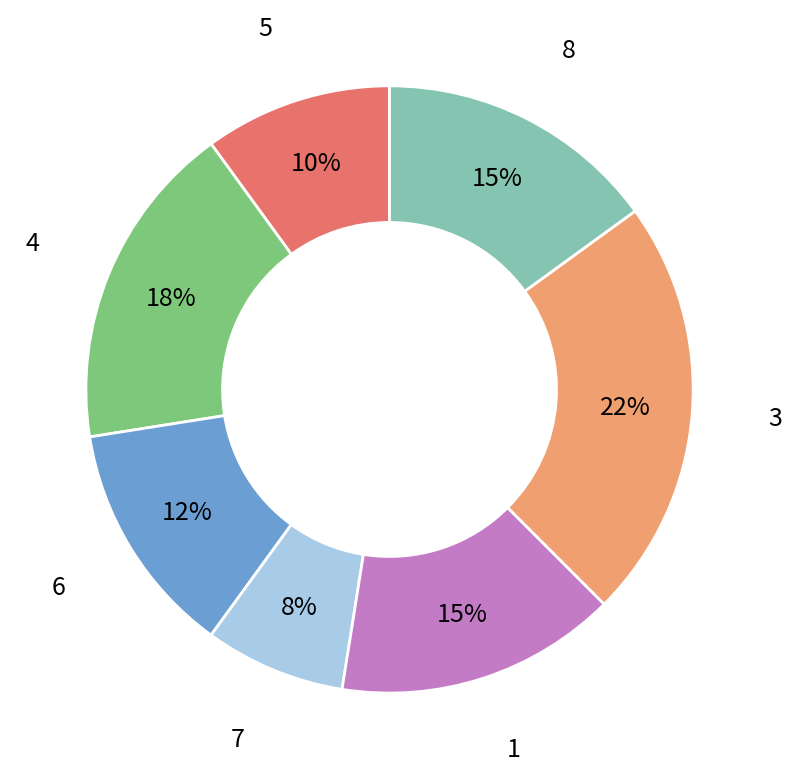

To the nearest percent, what is the average slice percentage?

14%